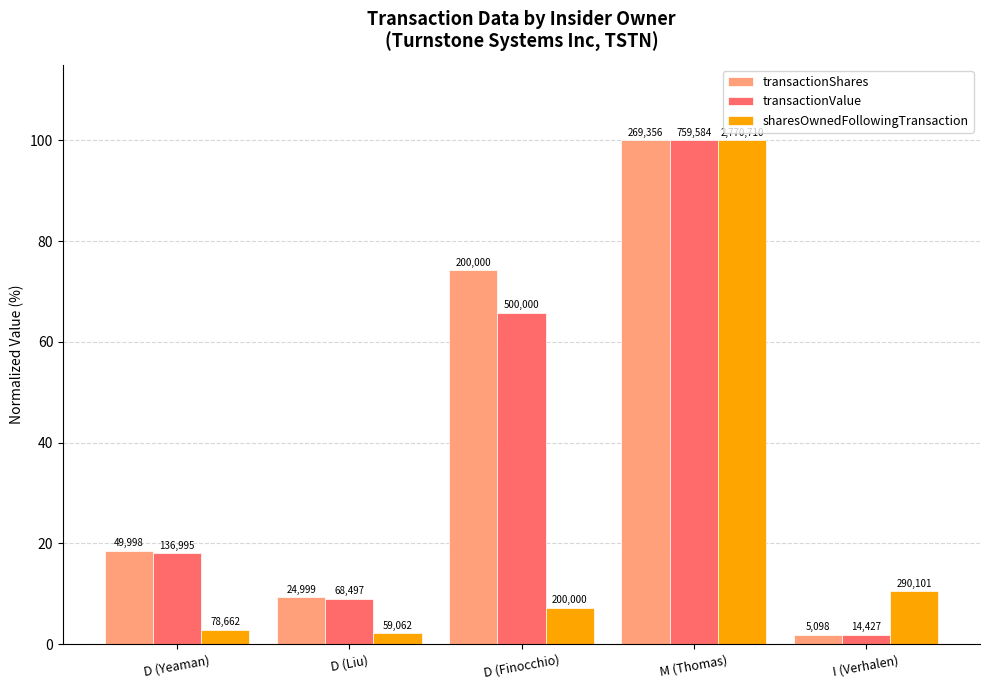

What is the maximum value shown in the chart?

100.0